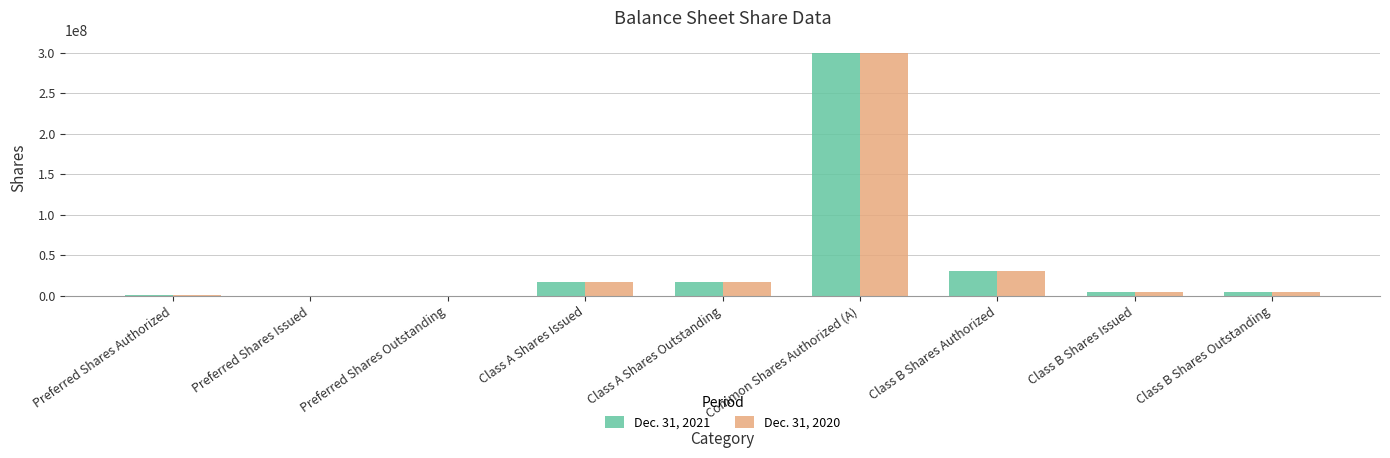

What is the average value of the Dec. 31, 2021 series?

41569444